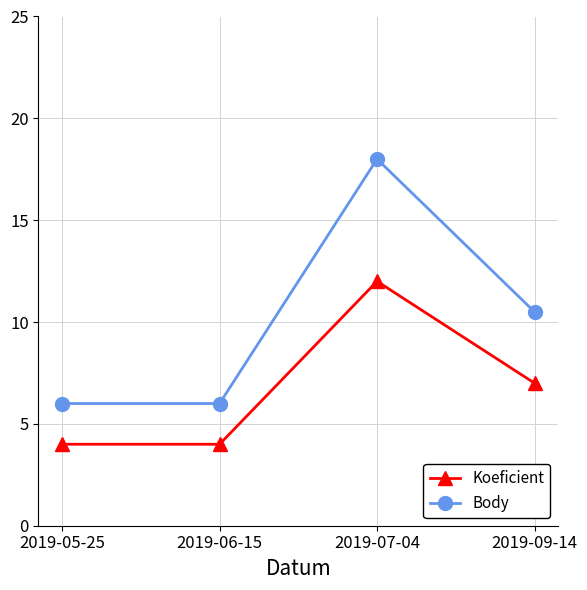

What is the maximum value shown in the chart?

18.0